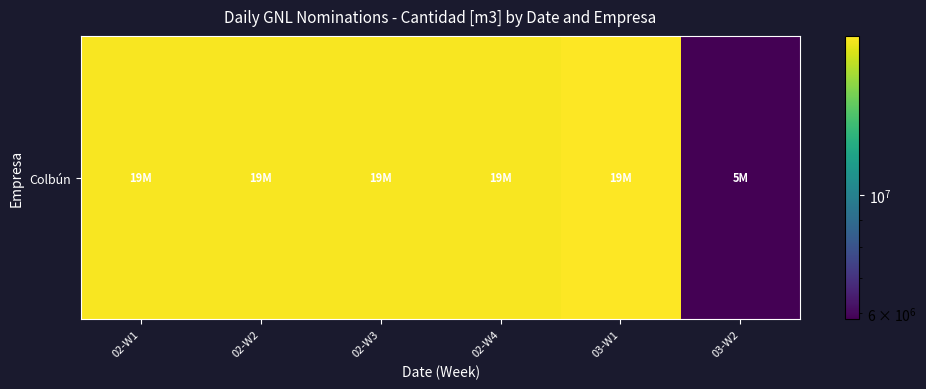

Is it true that the value at 02-W2 is 19770000?

True